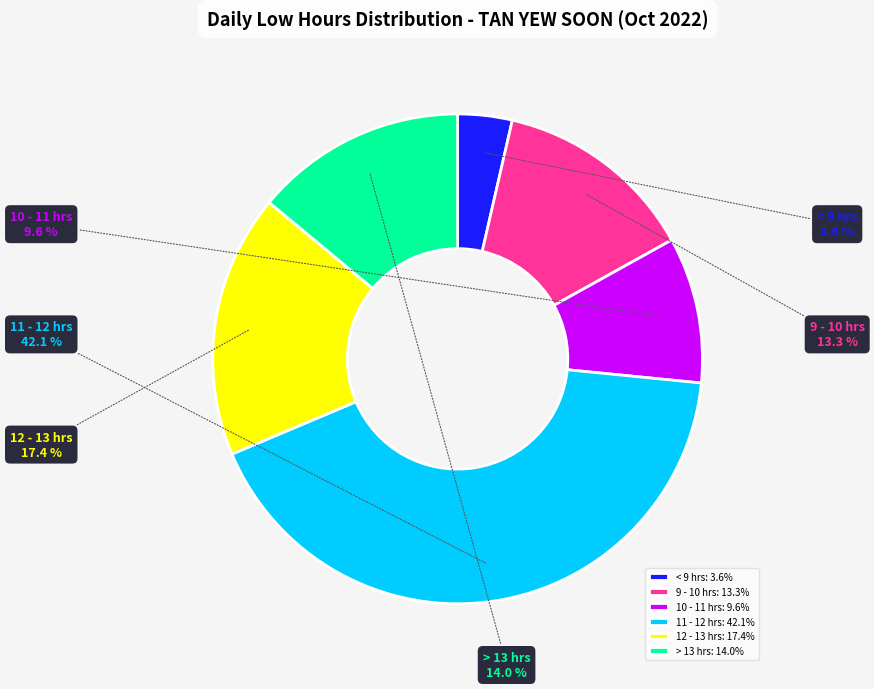

Count the number of slices in the pie.

6